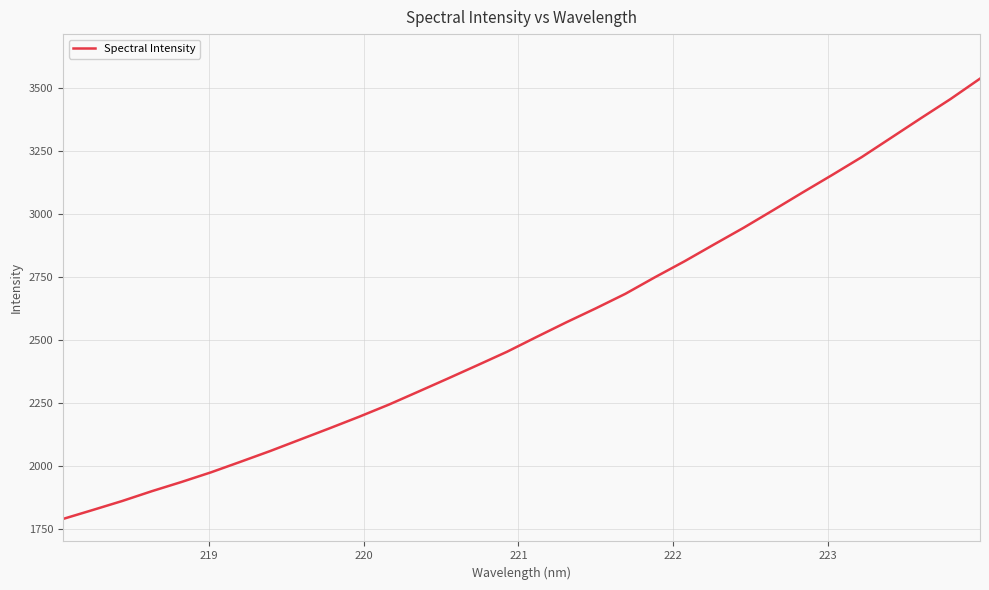

True or false: the data has more than 0 interior local peaks.

False